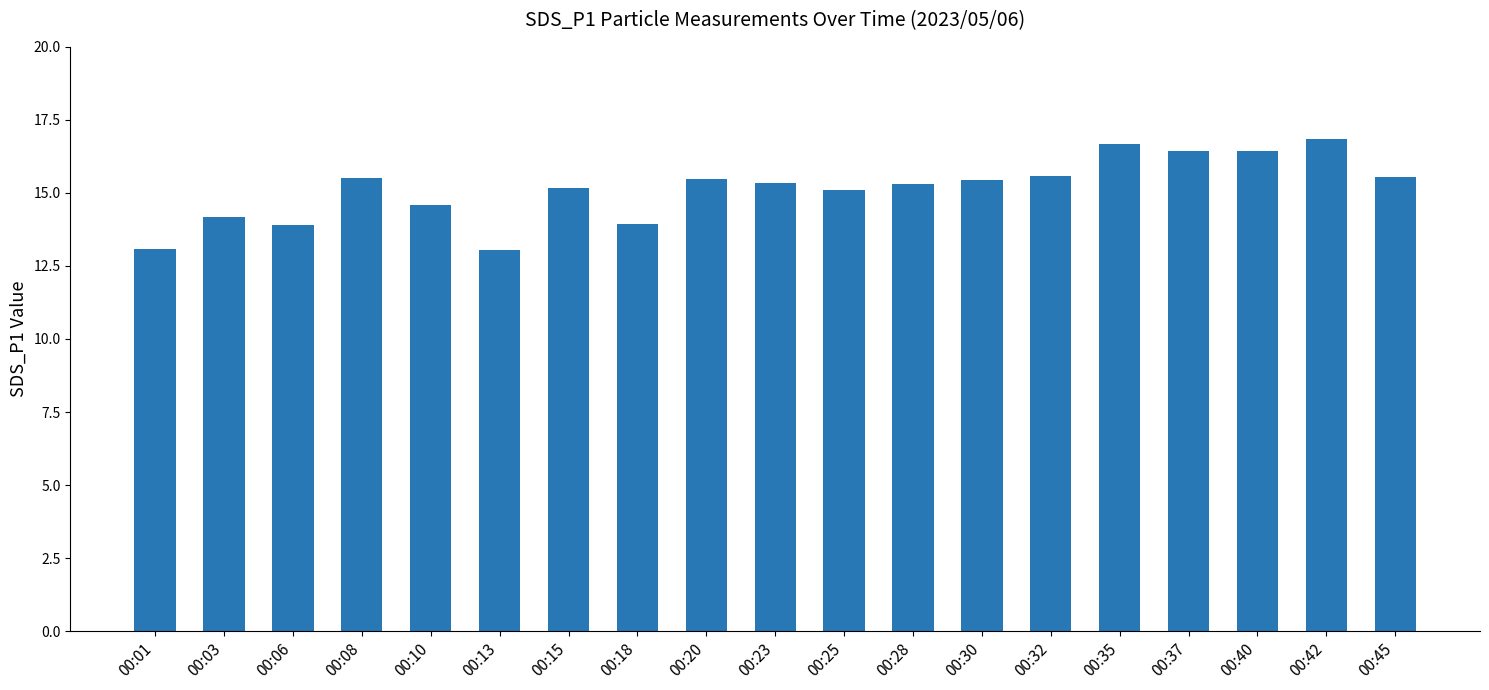

What is the average value?

15.1